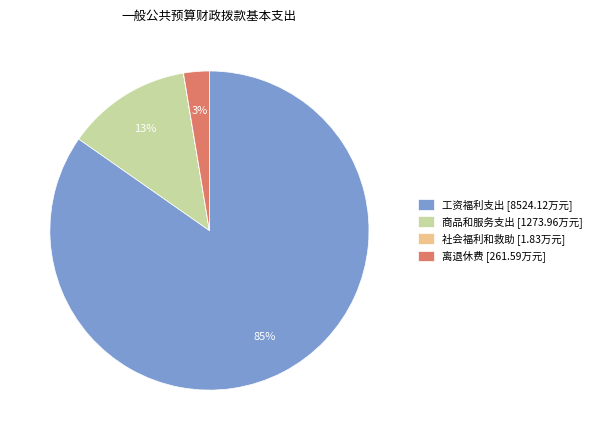

What percentage is the 商品和服务支出 [1273.96万元] slice, to the nearest percent?

13%